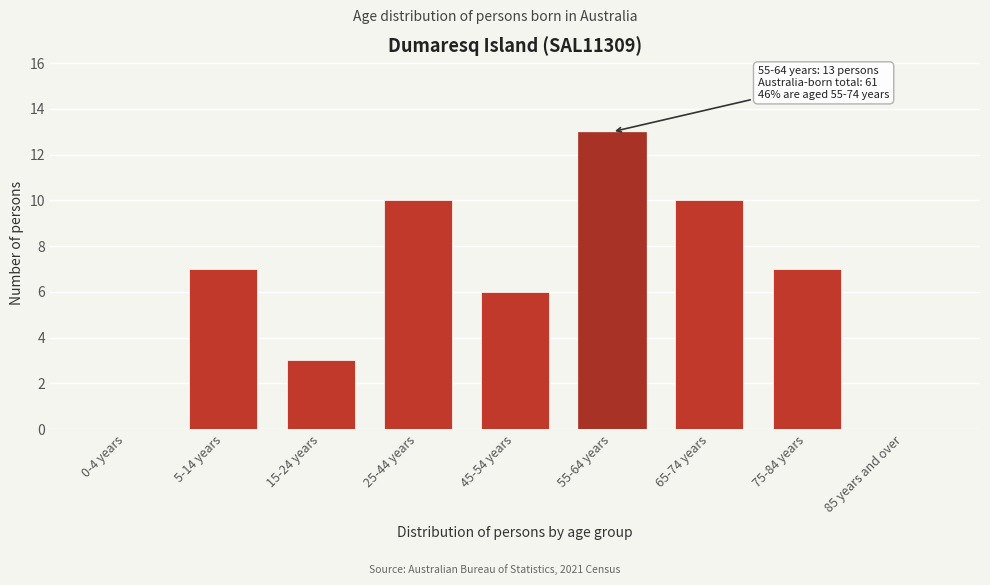

Reading left to right, what are all the values shown in this chart?

0-4 years=0	5-14 years=7	15-24 years=3	25-44 years=10	45-54 years=6	55-64 years=13	65-74 years=10	75-84 years=7	85 years and over=0